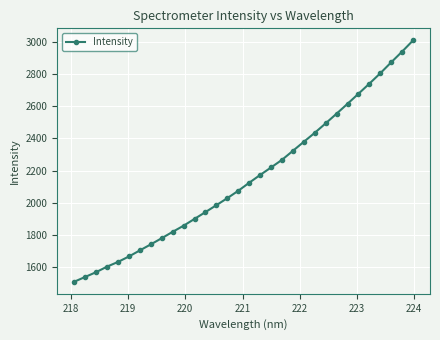

What is the smallest value displayed?

1509.1